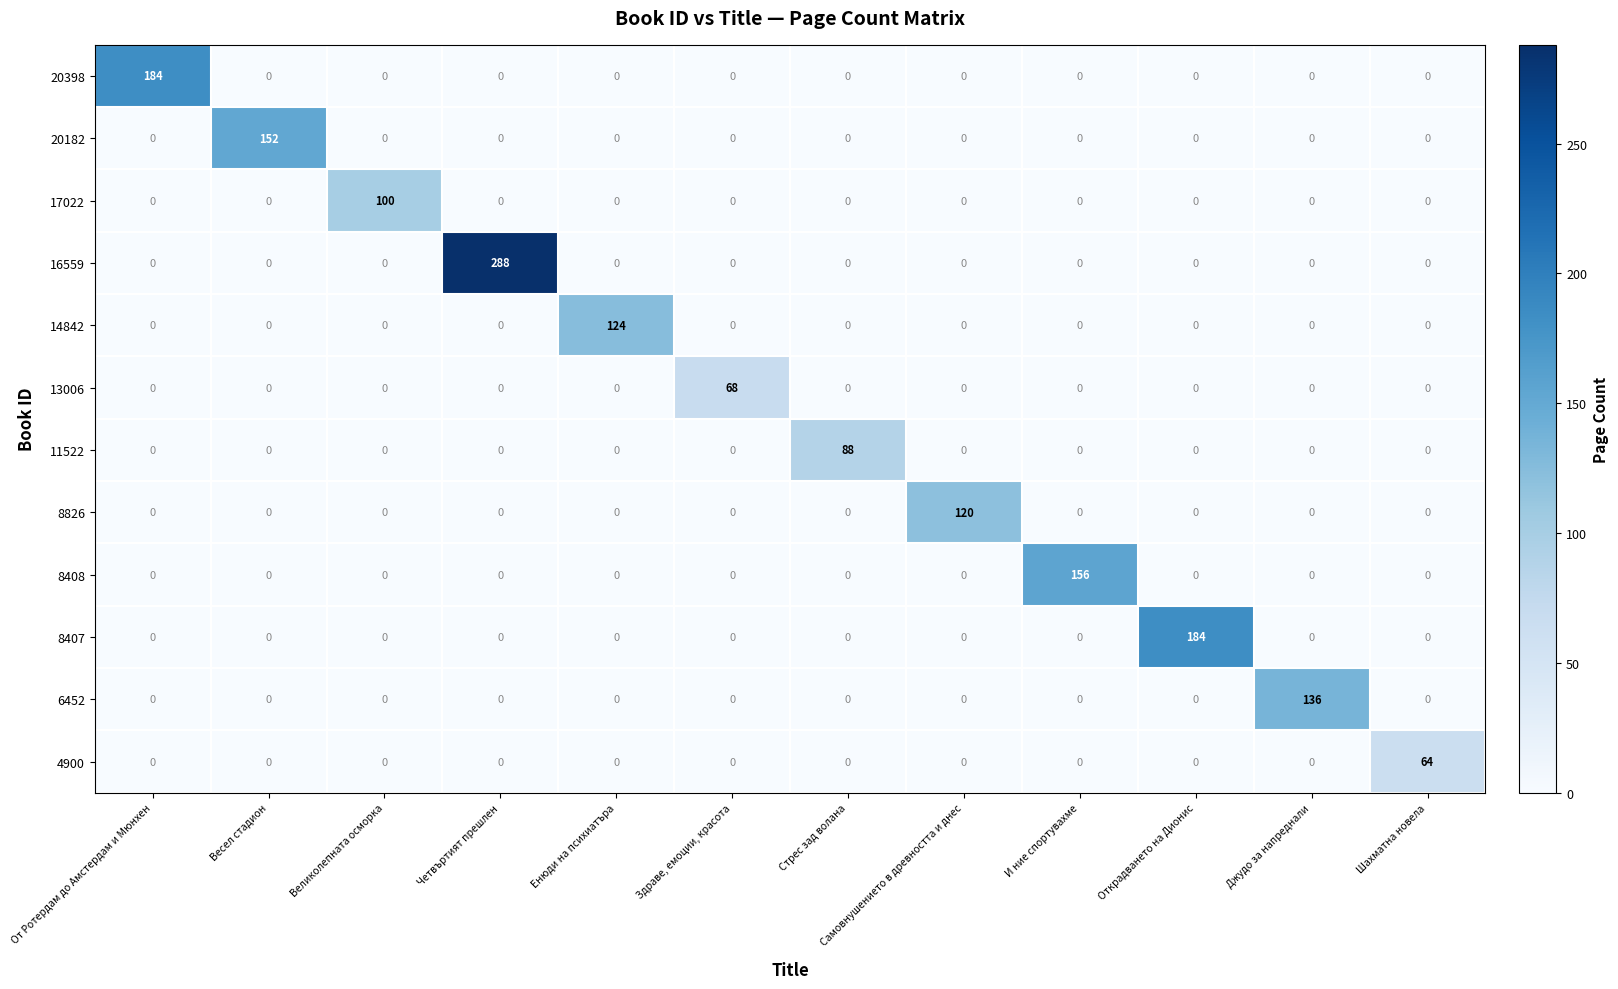

The 6452 series shows 0 at Стрес зад волана. True or false?

True